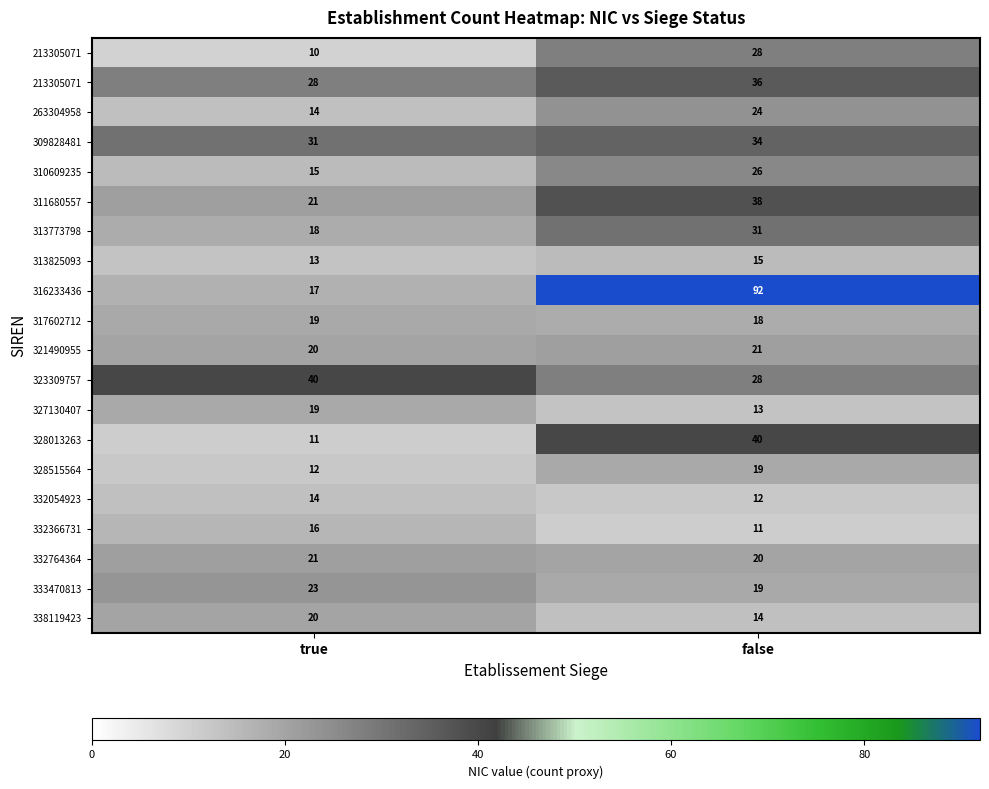

What is the greatest value displayed?

92